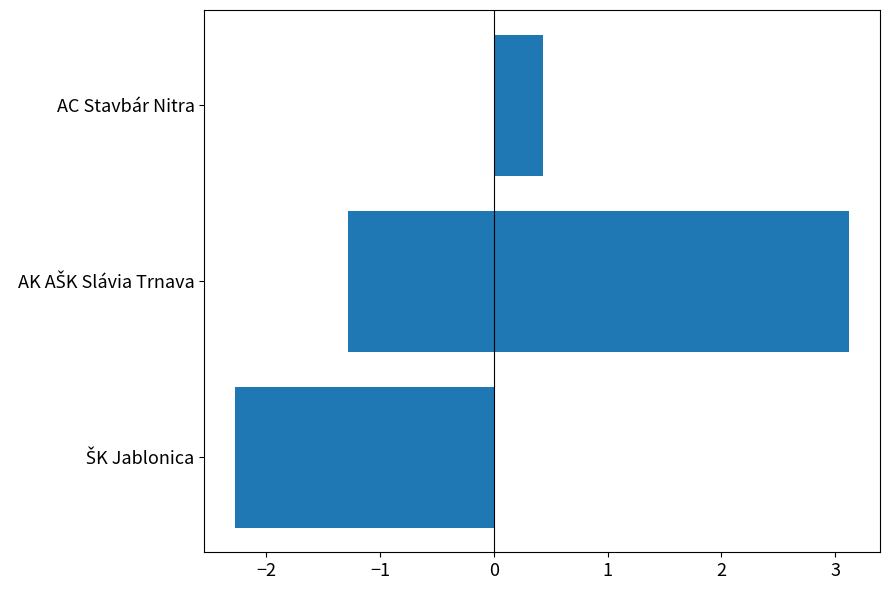

What is the value of the 1st bar from the left?

-2.3